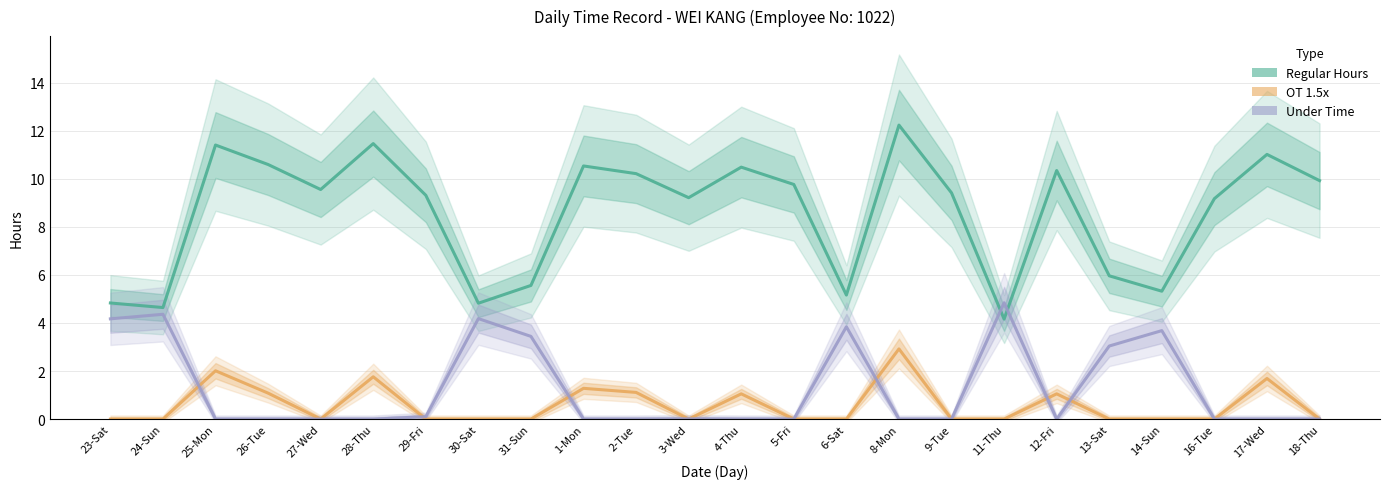

Which category has the lowest value in the OT 1.5x series?

23-Sat